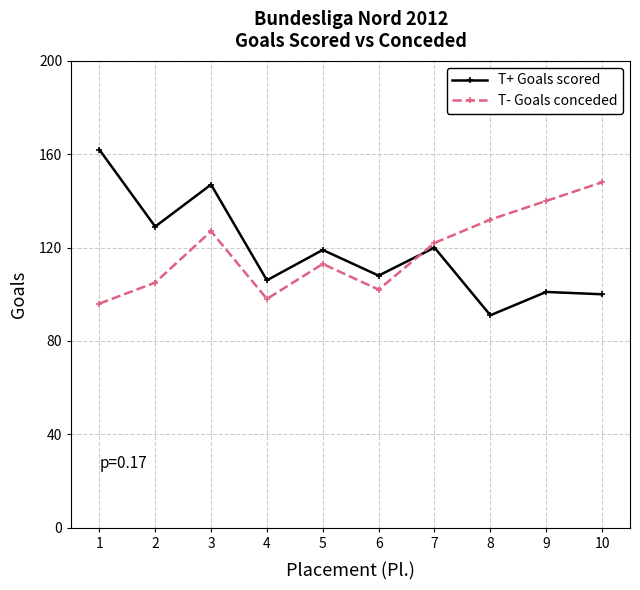

True or false: T+ Goals scored has a value of 251 at 1.

False